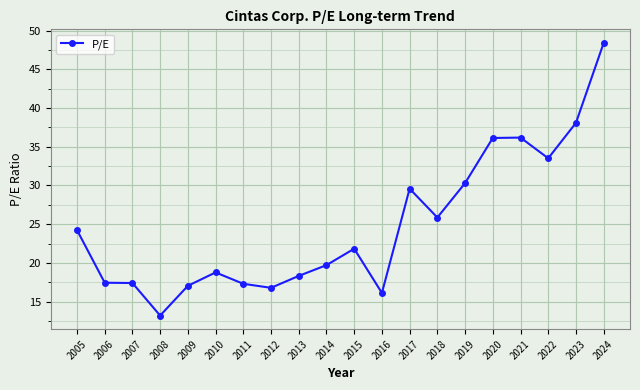

What is the average value?

24.8